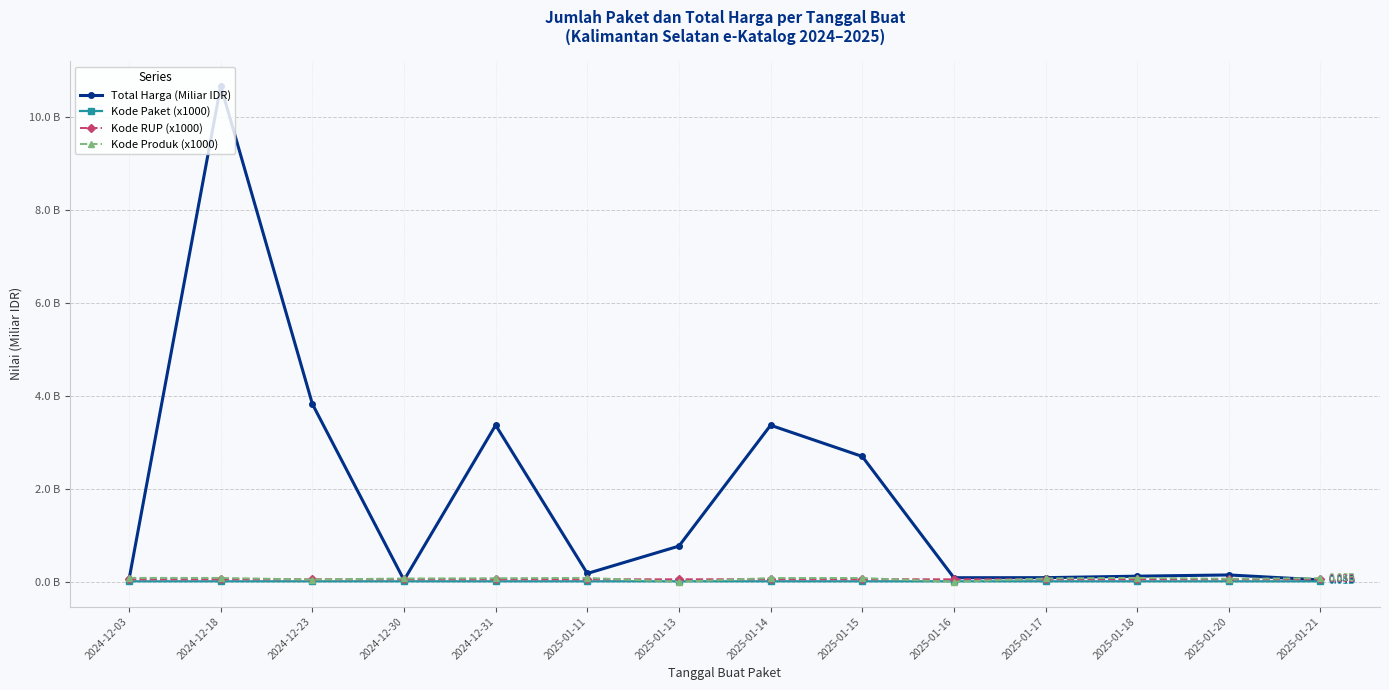

Which series has the widest spread of values?

Total Harga (Miliar IDR)